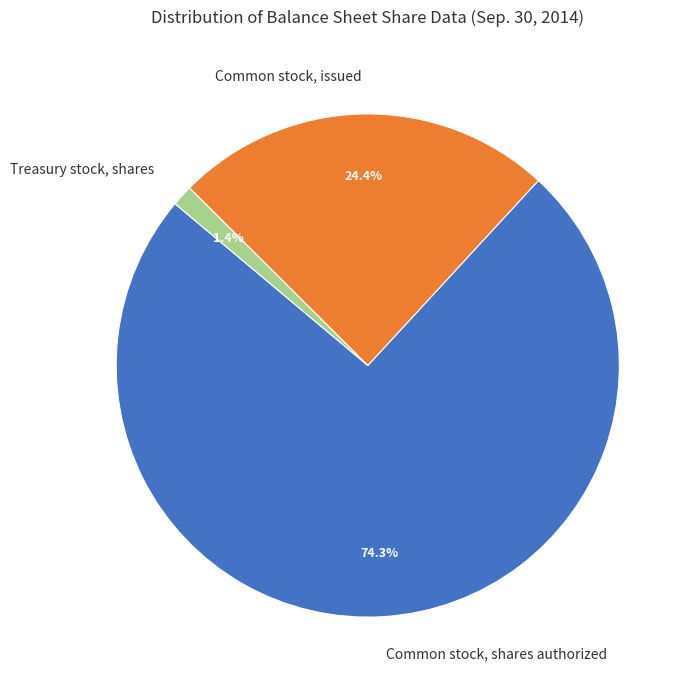

The Common stock, issued slice represents 32% of the pie. True or false?

False